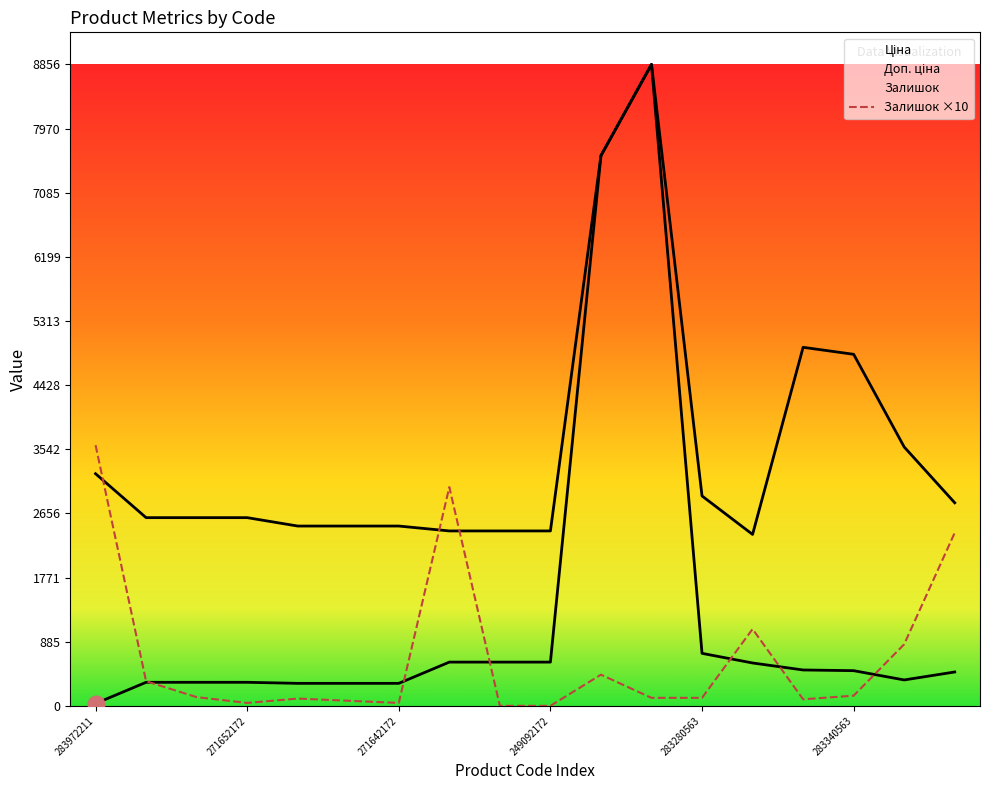

Is it true that Залишок equals 204.1 at 284392211?

False